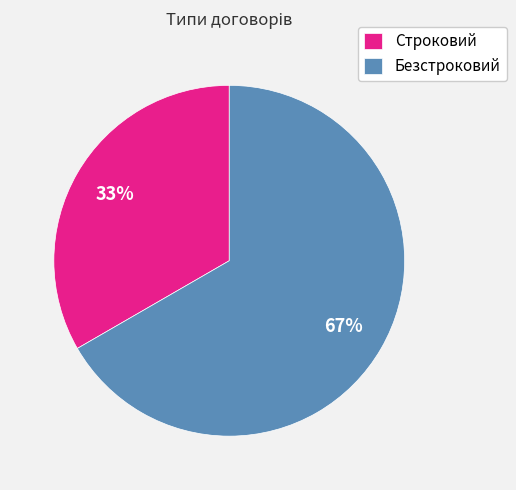

True or false: Безстроковий accounts for 58% of the total.

False